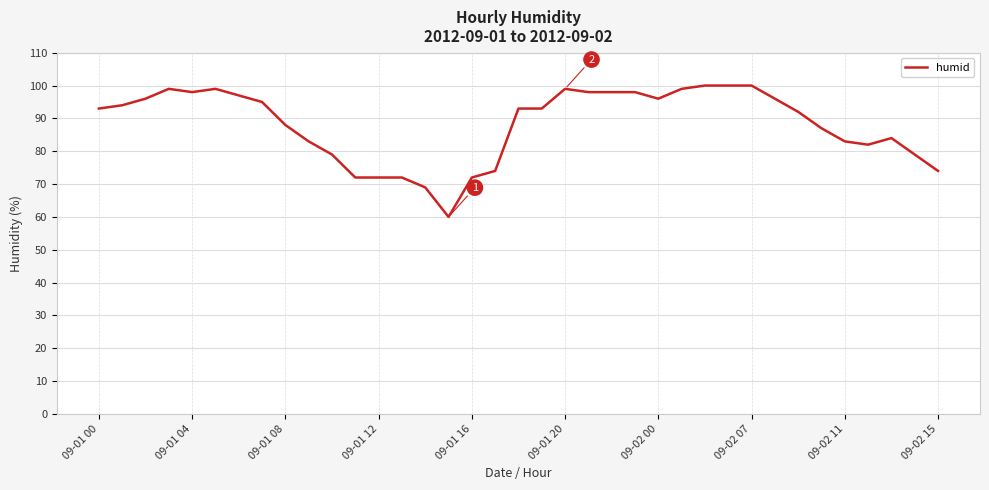

What is the greatest value displayed?

100